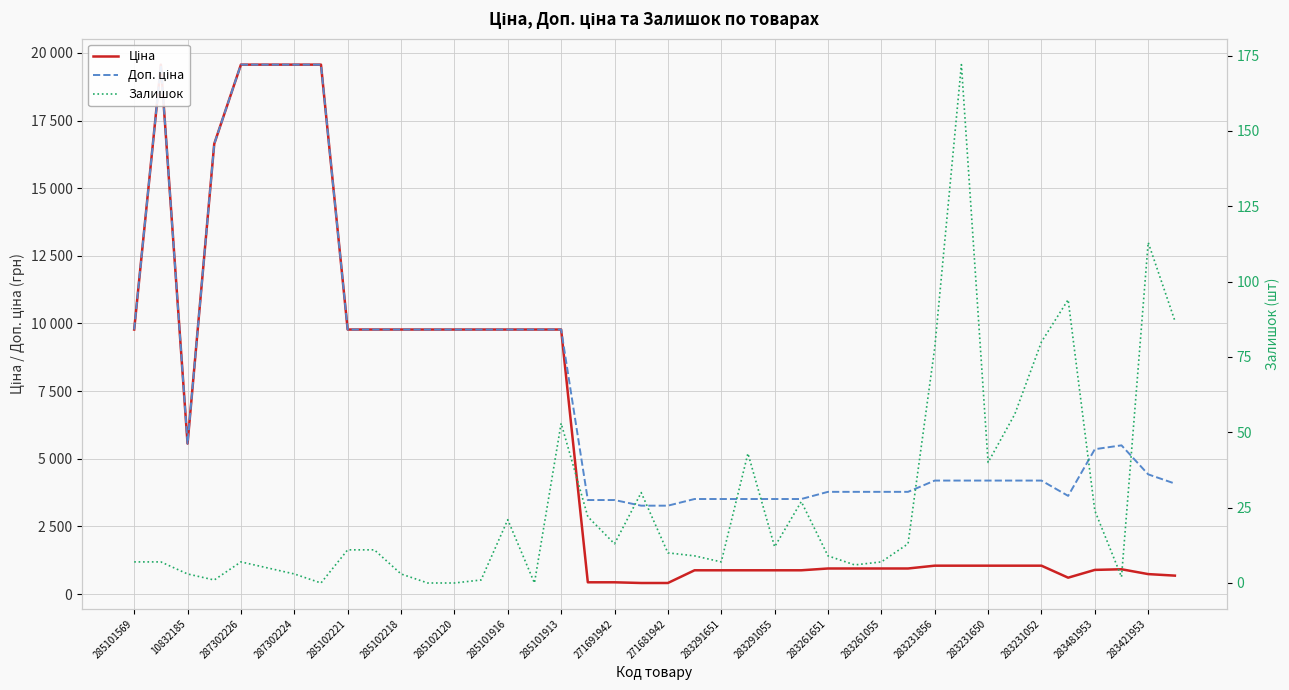

At which label is Доп. ціна closest to 11415?

285101569